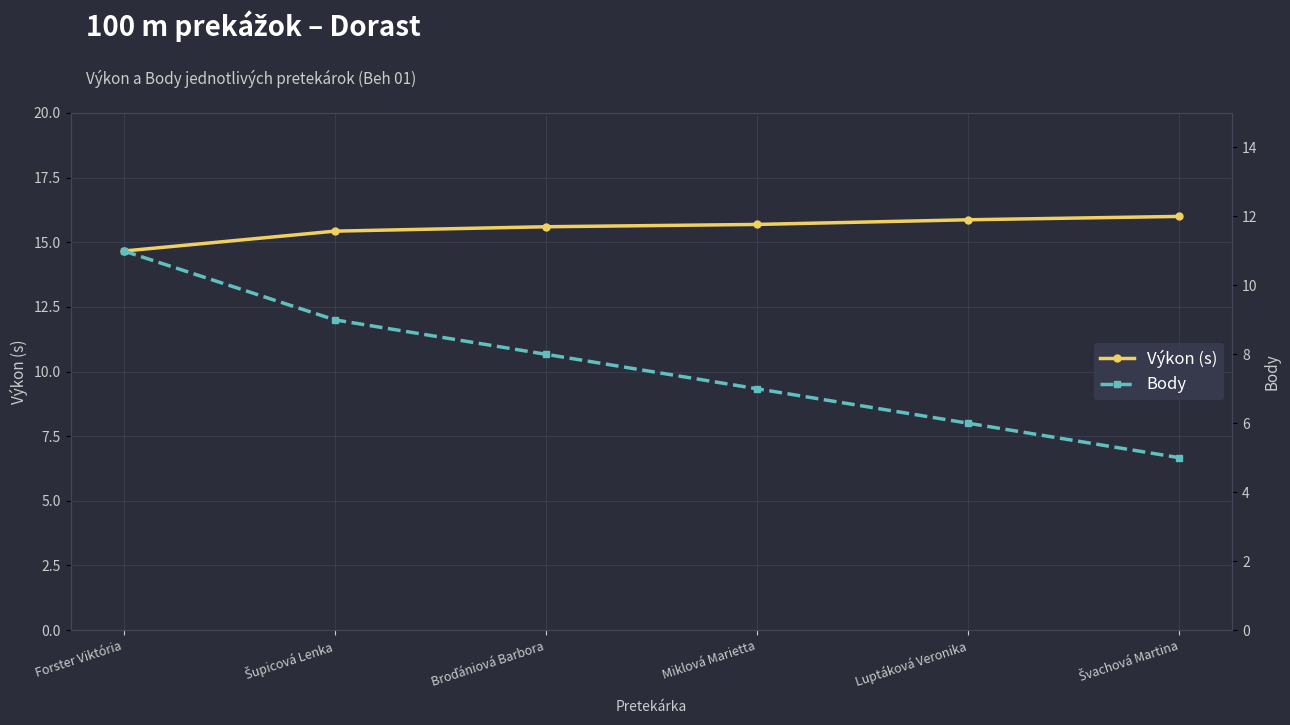

What is the difference between the maximum and minimum values in the Body series?

6.0